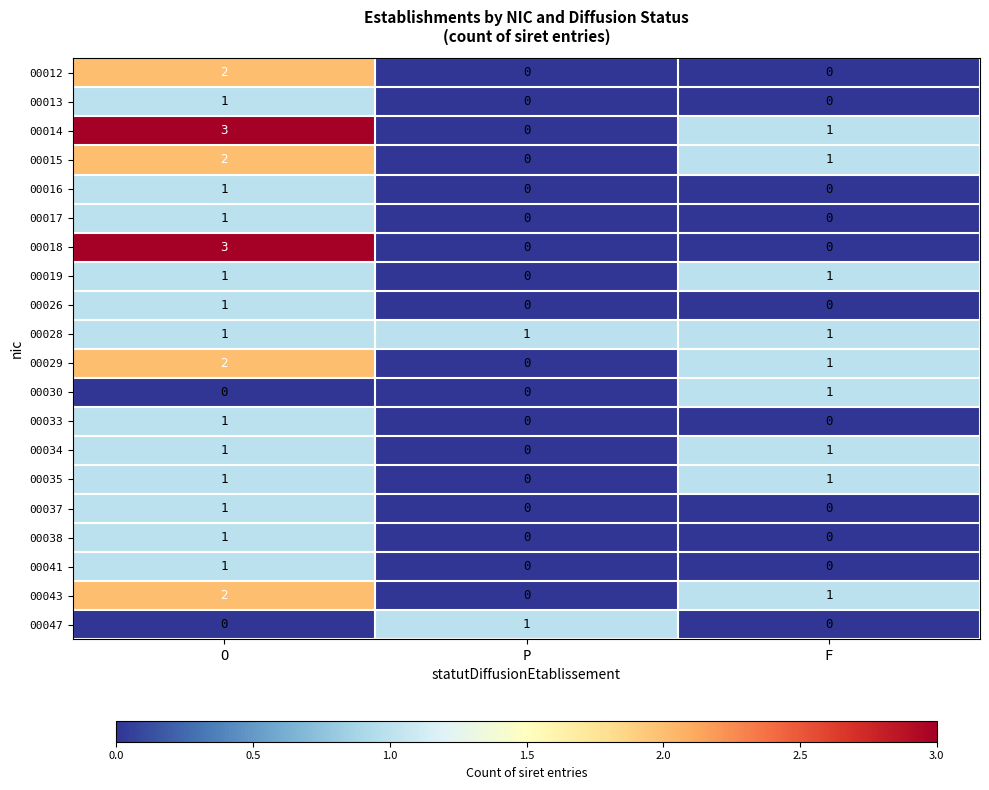

Count the number of categories in the chart.

3